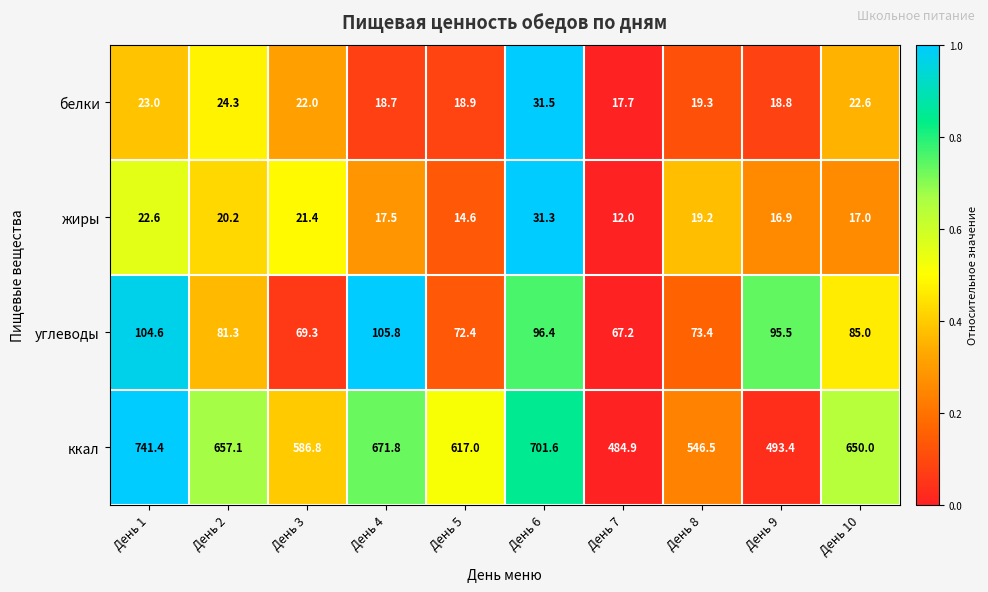

At which category does the chart reach its peak across all series?

День 1